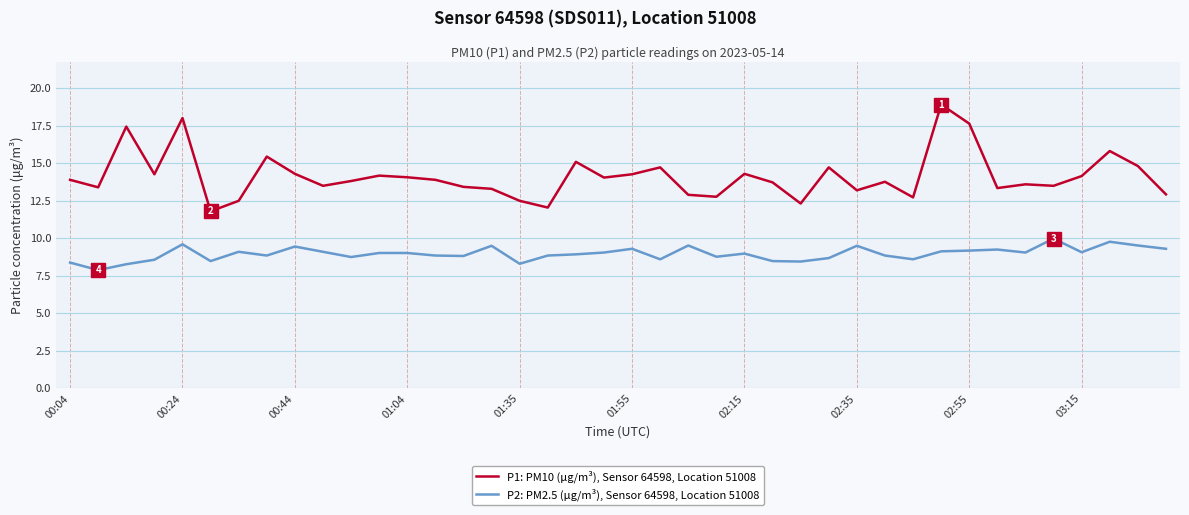

Rank the series by their average value, from highest to lowest.

P1: PM10 (μg/m³), Sensor 64598, Location 51008, P2: PM2.5 (μg/m³), Sensor 64598, Location 51008